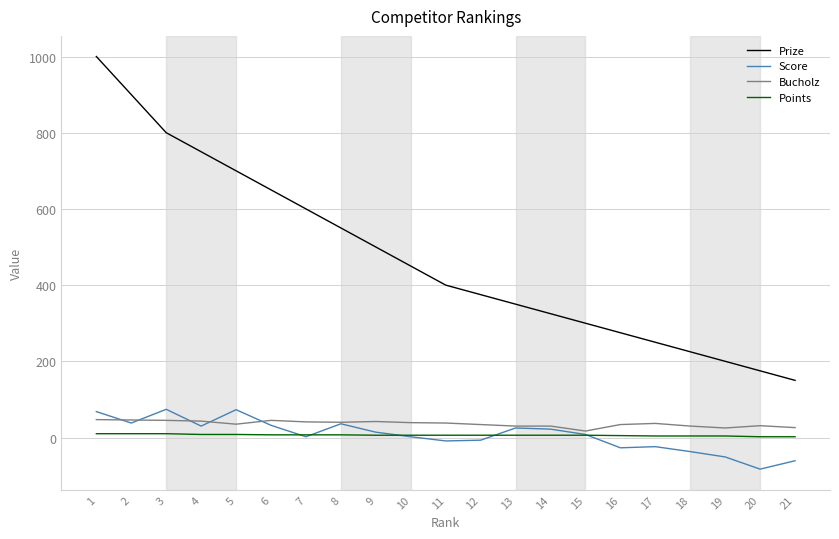

How many series are shown in this chart?

4